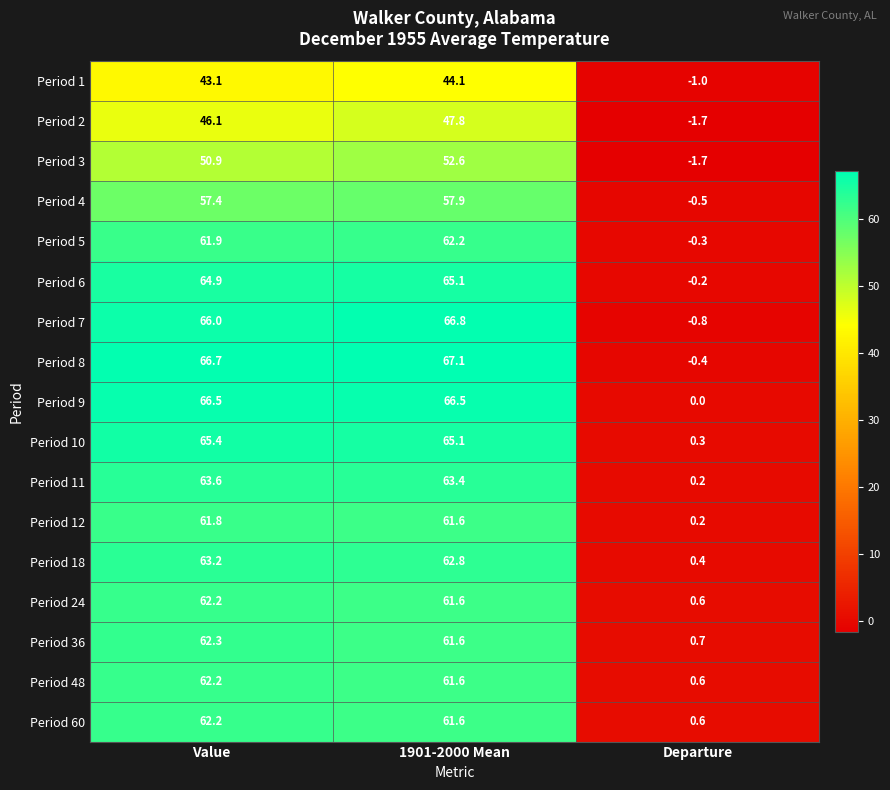

Which series has the largest range (max minus min)?

Period 7